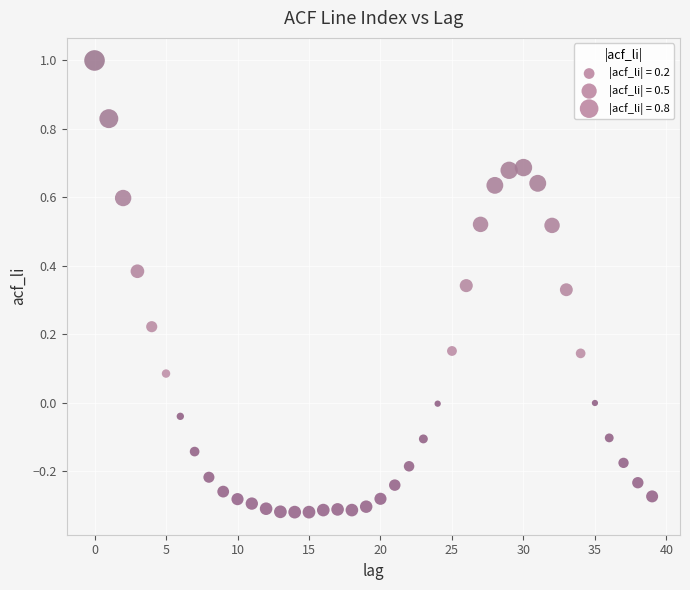

What is the range of Y values (max minus min)?

1.3